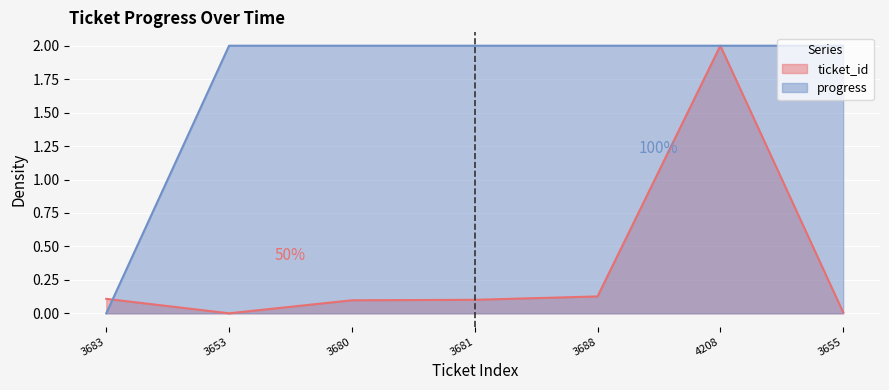

Rank the series by their maximum value, from highest to lowest.

ticket_id, progress